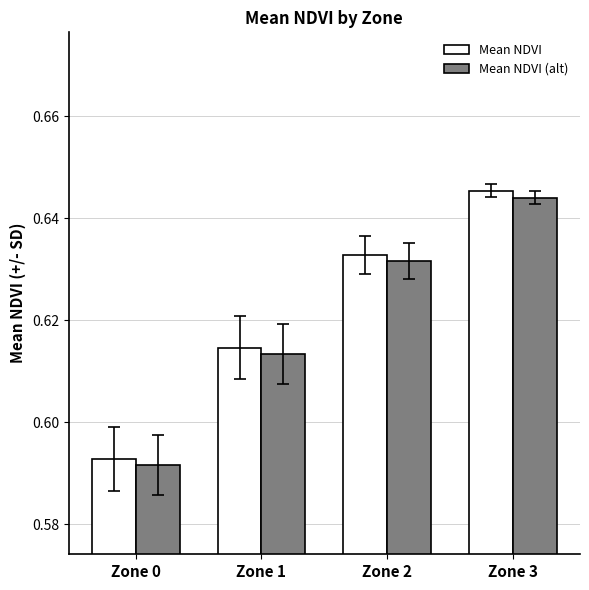

Is it true that Mean NDVI equals 0.2 at Zone 1?

False